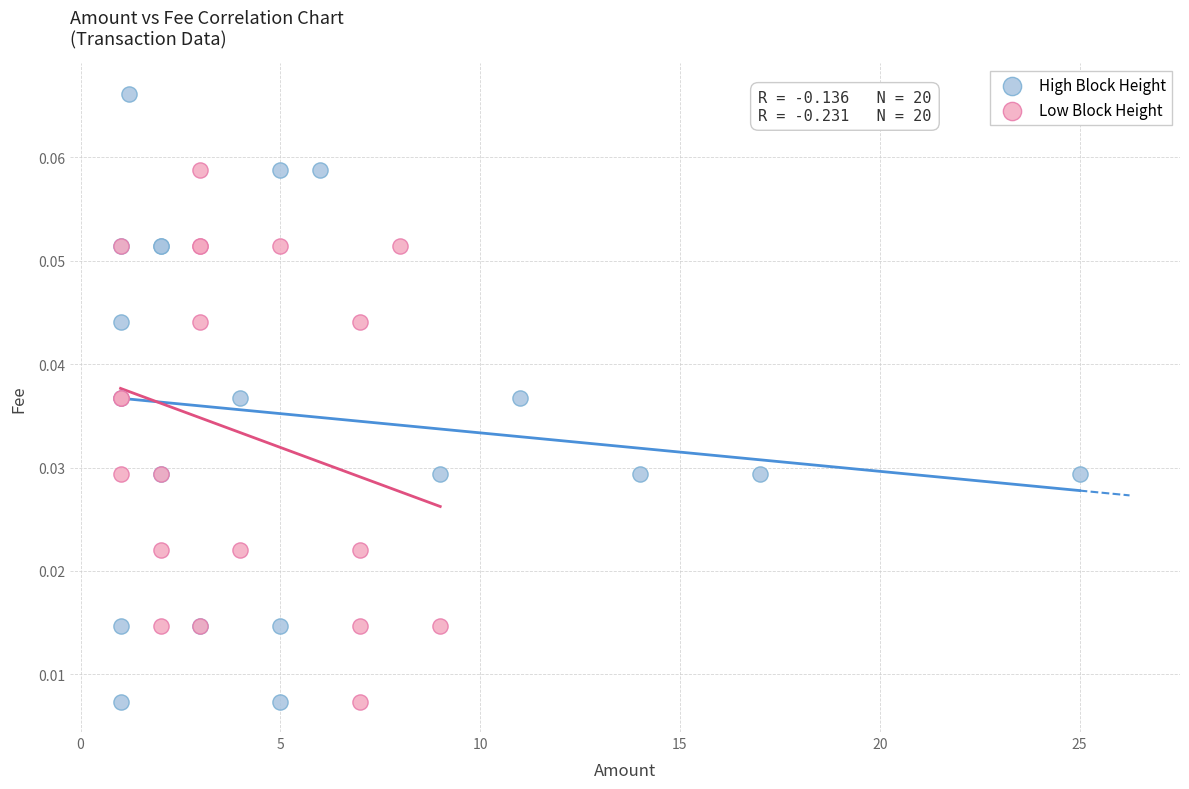

Which series has the largest Y range (max minus min)?

High Block Height